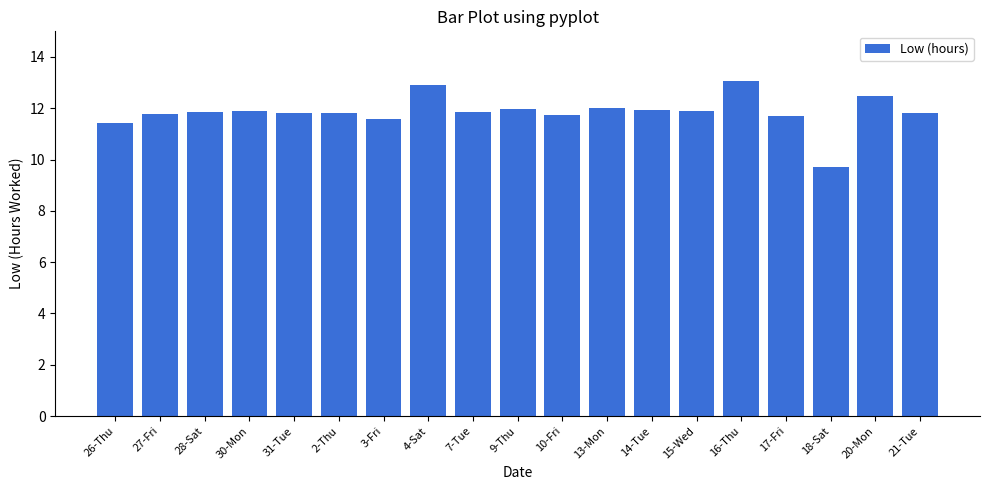

The value at 20-Mon is 18.2. True or false?

False